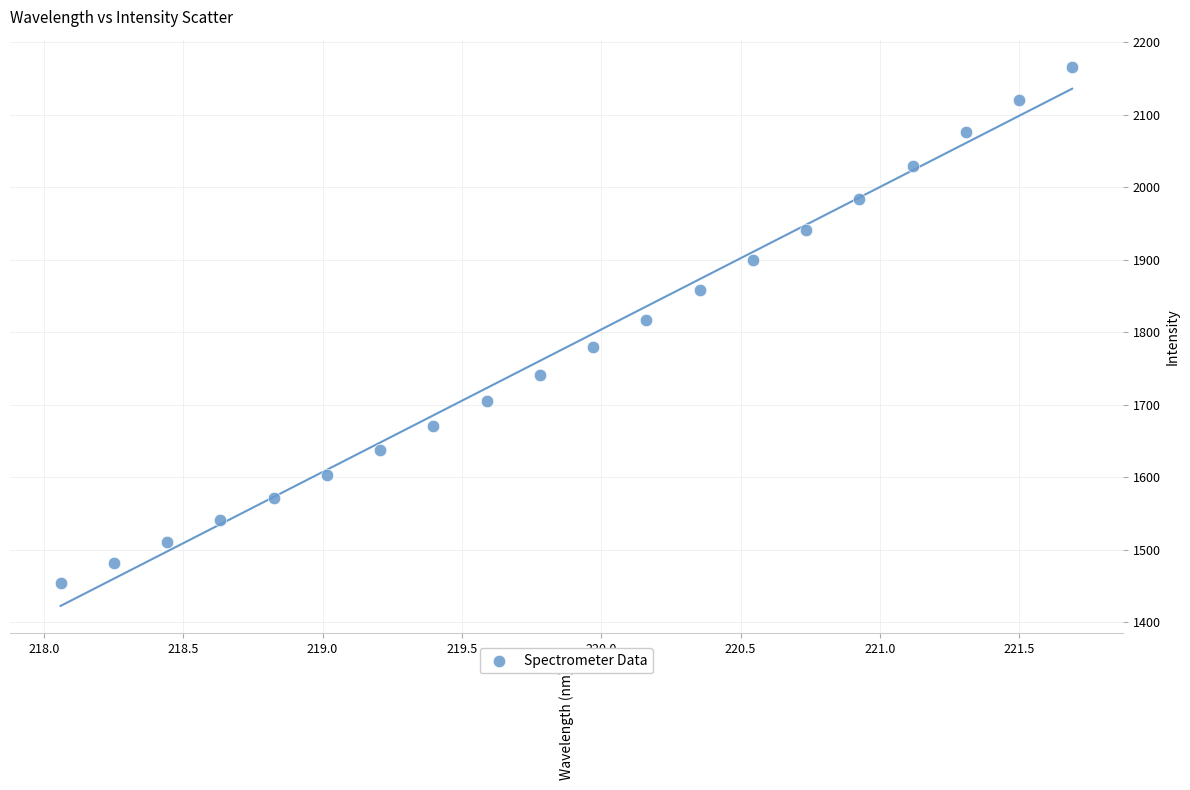

What is the range of X values (max minus min)?

3.6